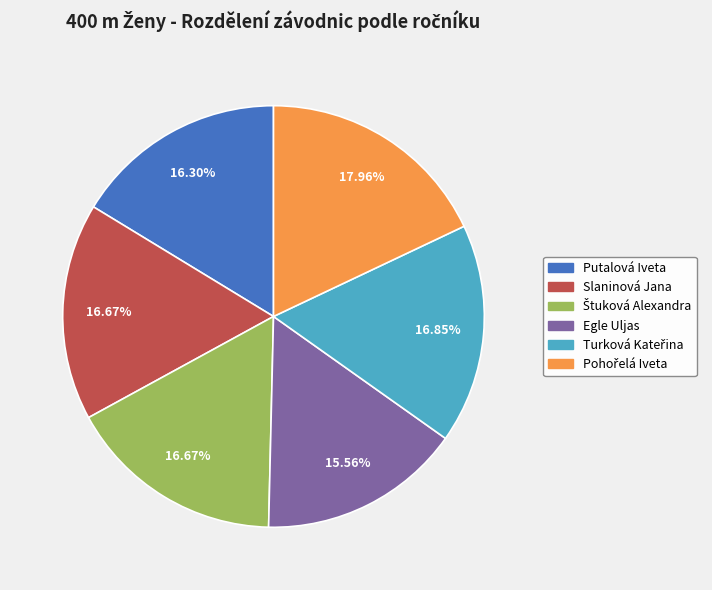

Which has a higher value, Egle Uljas or Slaninová Jana?

Slaninová Jana